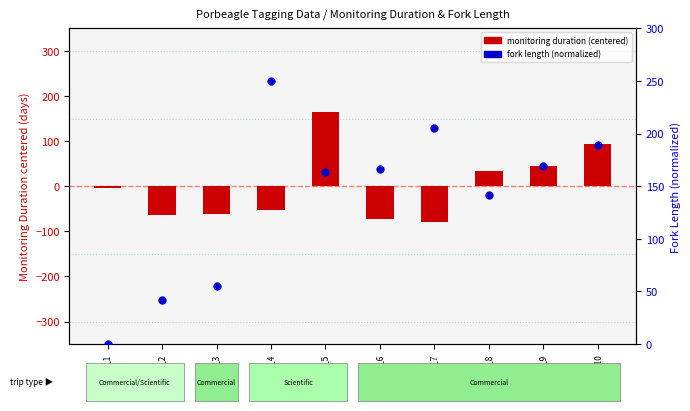

Which series contains the highest Y value?

fork length (normalized)